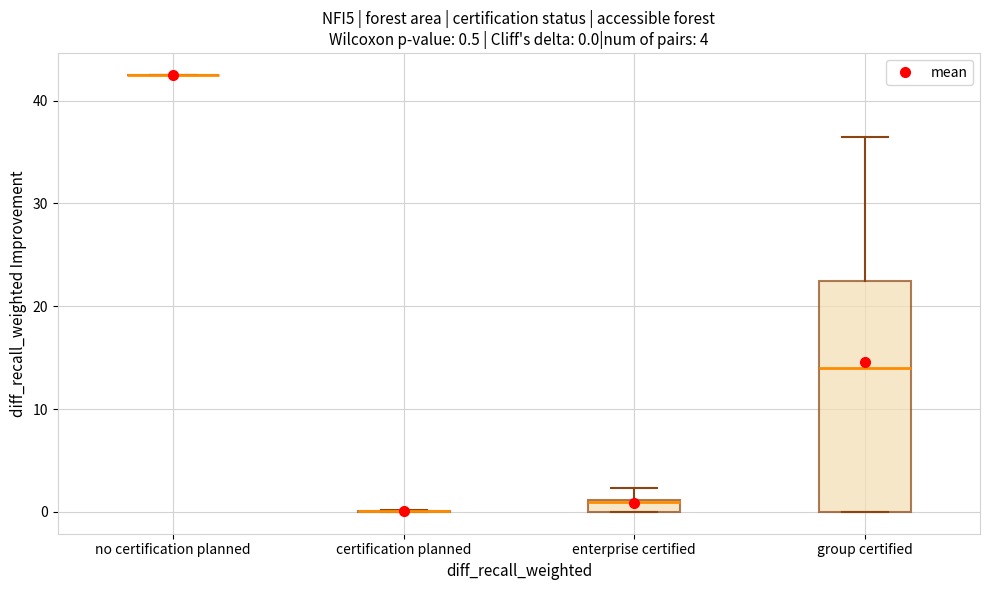

Which box is the tallest, from its lower edge to its upper edge?

group certified